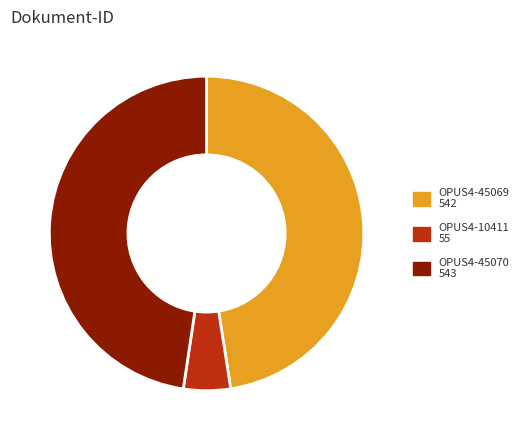

Which slice is the smallest?

OPUS4-10411